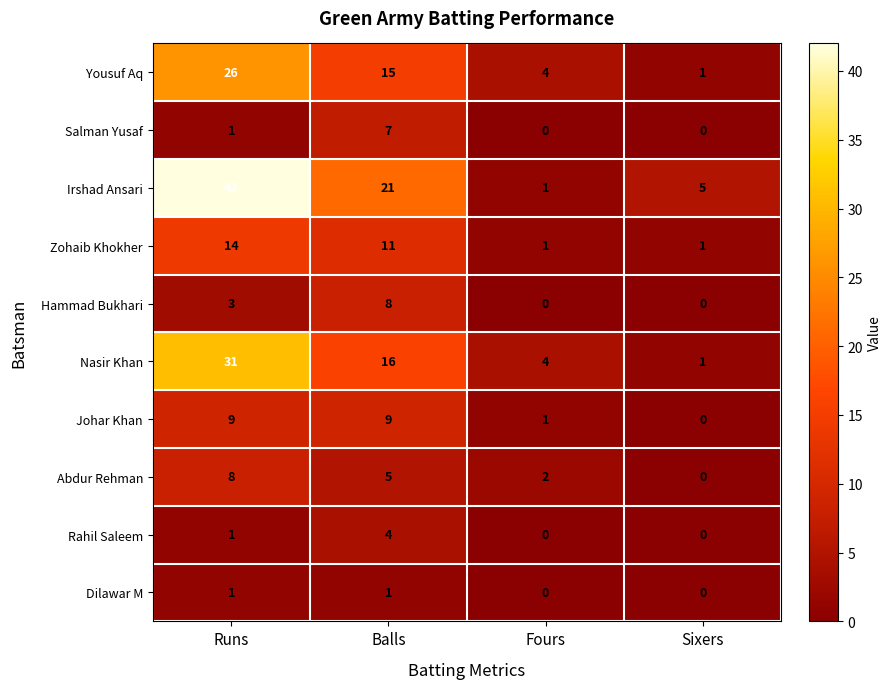

What is the difference between the maximum and second lowest values in the Salman Yusaf series?

7